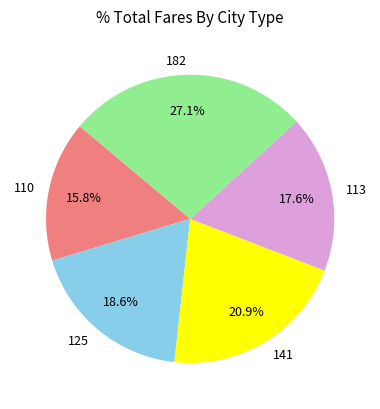

Which slice is the smallest?

110